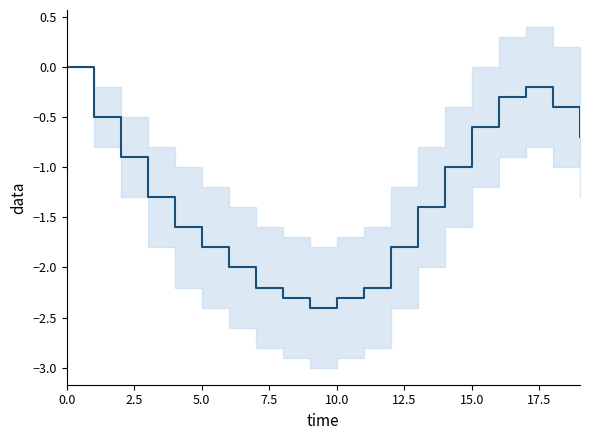

Between 17 and 19, which is larger?

17